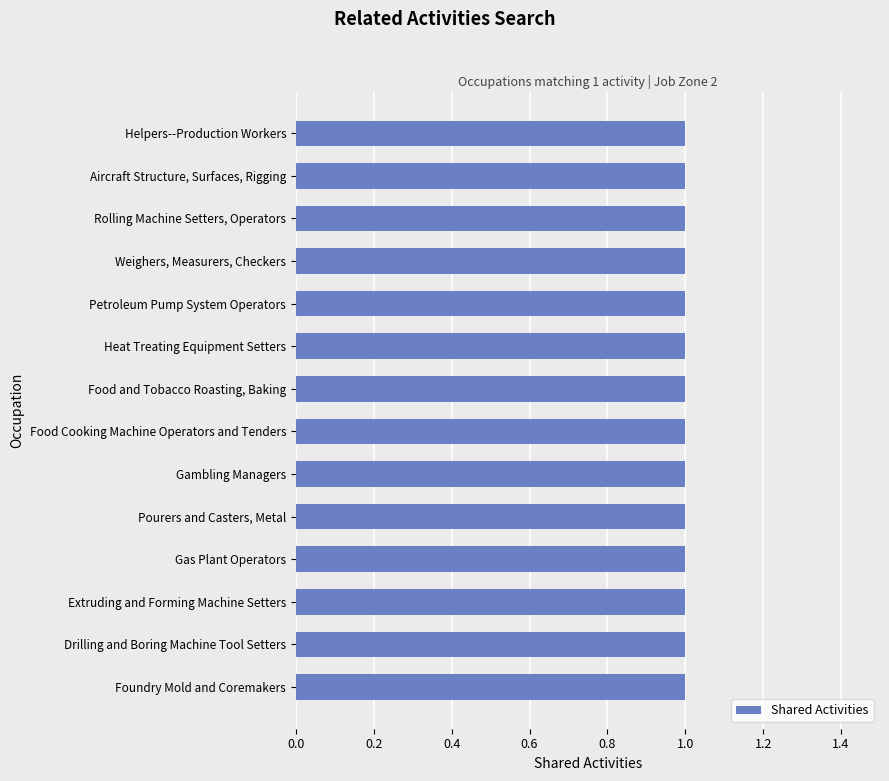

What is the highest value of the Shared Activities series?

1